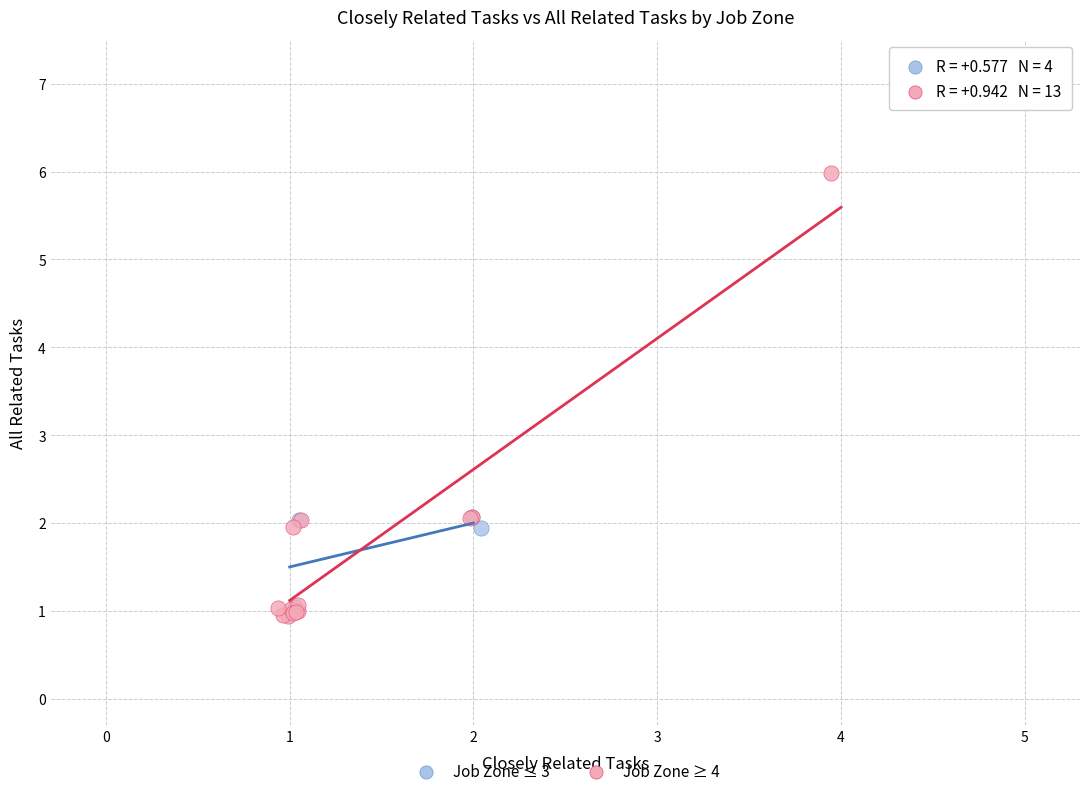

Which series contains the highest Y value?

Job Zone ≥ 4